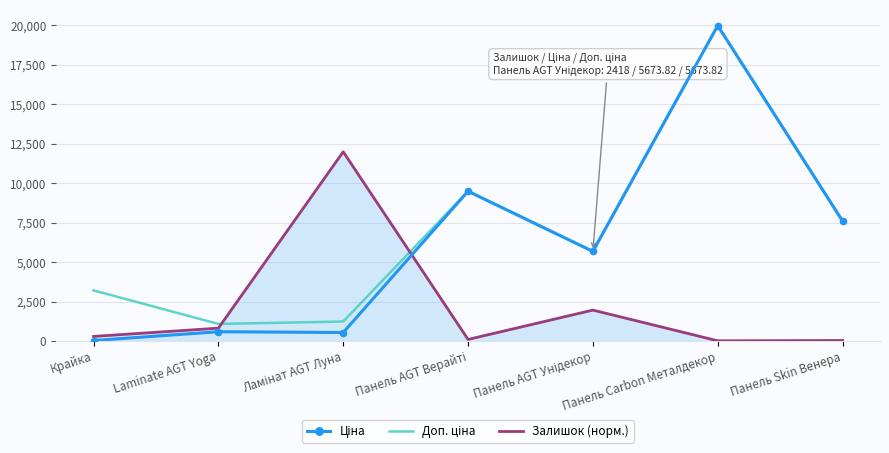

At Панель Carbon Металдекор, list the series in order from largest to smallest.

Ціна, Доп. ціна, Залишок (норм.)